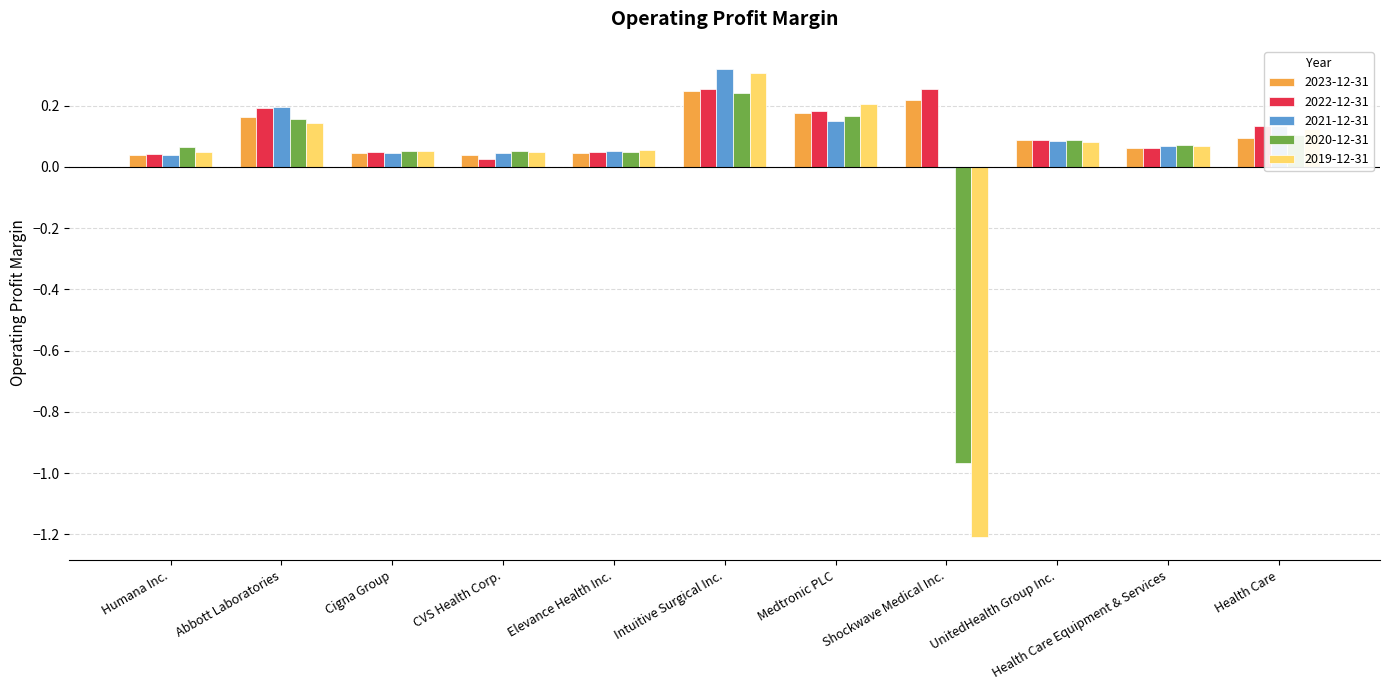

Does the chart contain stacked bars?

No